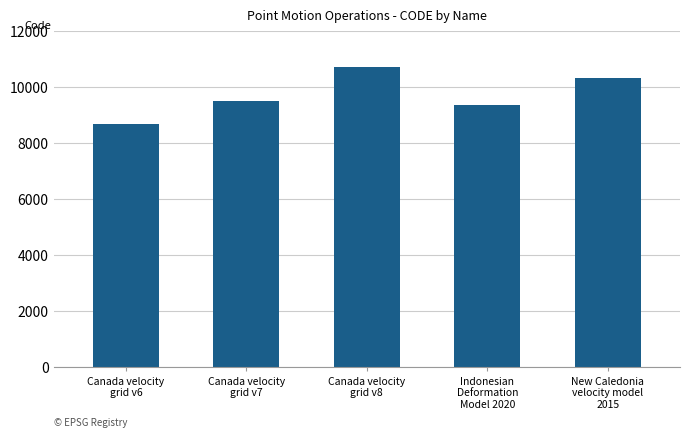

Reading right to left, list all the values displayed in this chart.

10323	9375	10707	9483	8676